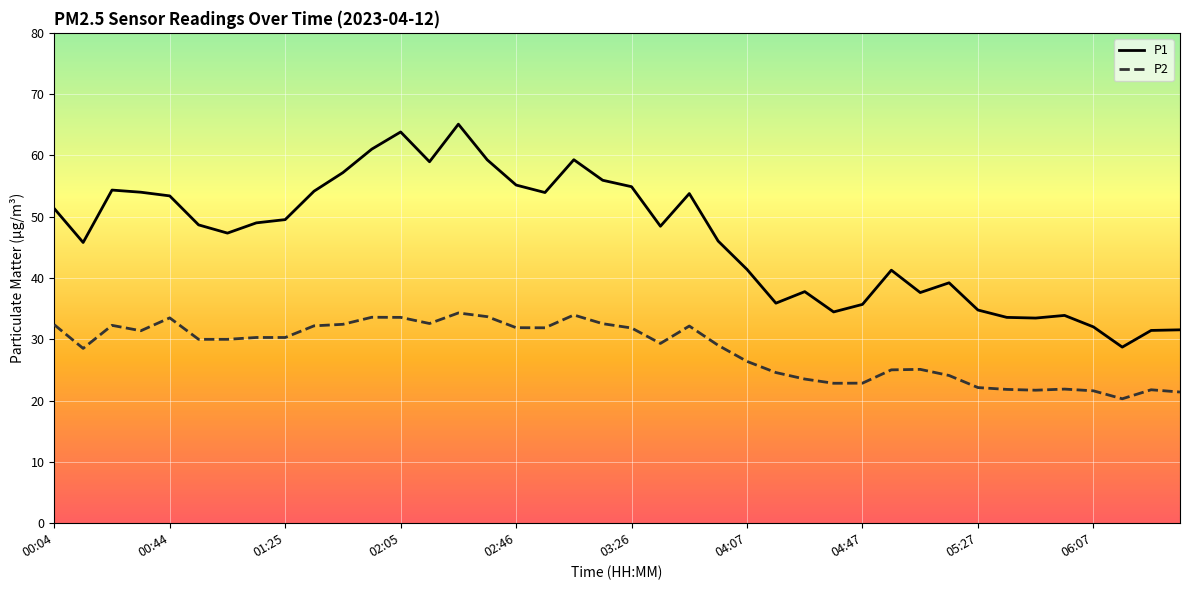

List the series in order of their peak value, highest first.

P1, P2